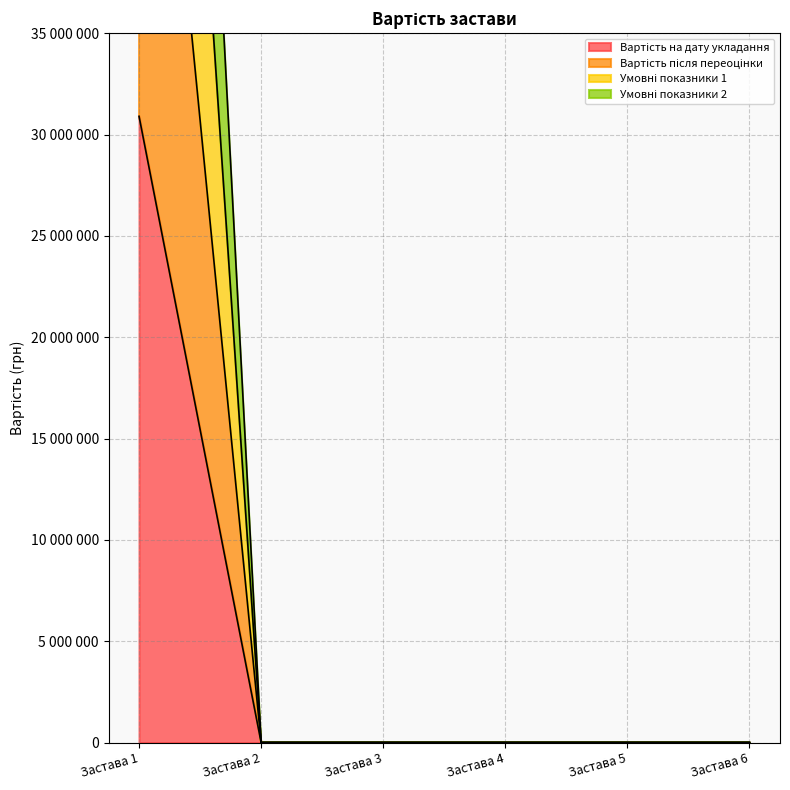

Reading left to right, transcribe all the data shown in this chart.

Вартість на дату укладання: Застава 1=30897000	Застава 2=0	Застава 3=0	Застава 4=0	Застава 5=0	Застава 6=0
Вартість після переоцінки: Застава 1=61420700	Застава 2=0	Застава 3=0	Застава 4=0	Застава 5=0	Застава 6=0
Умовні показники 1: Застава 1=89420700	Застава 2=0	Застава 3=0	Застава 4=0	Застава 5=0	Застава 6=0
Умовні показники 2: Застава 1=114420700	Застава 2=0	Застава 3=0	Застава 4=0	Застава 5=0	Застава 6=0